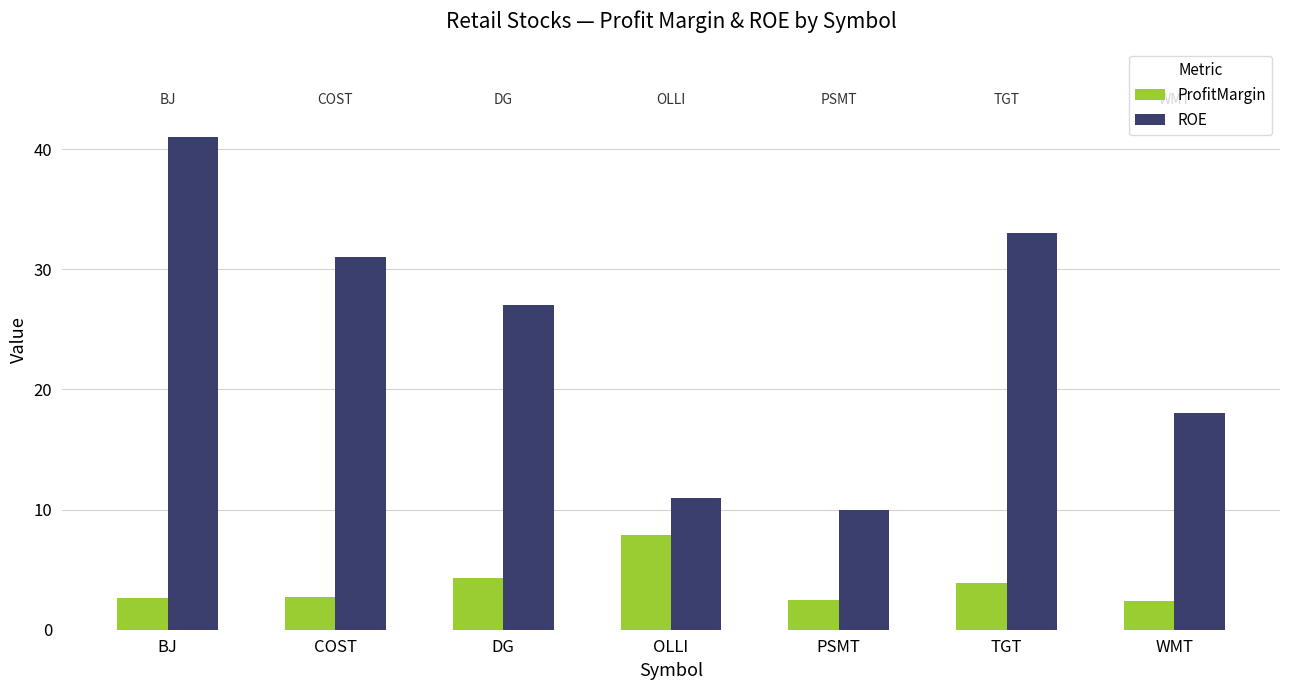

How many groups of bars are there?

7